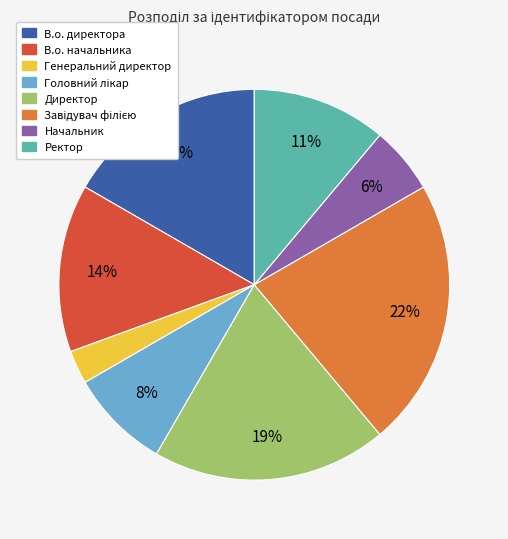

True or false: Ректор accounts for 1% of the total.

False